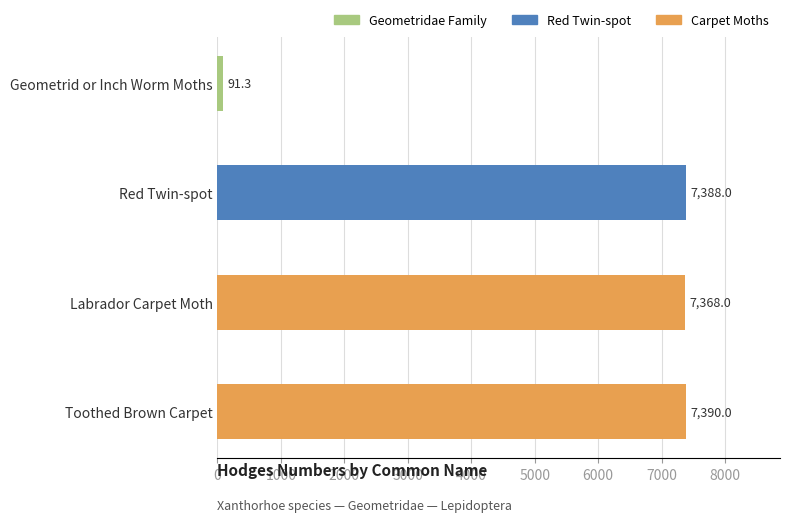

What position from the top is Toothed Brown Carpet?

4